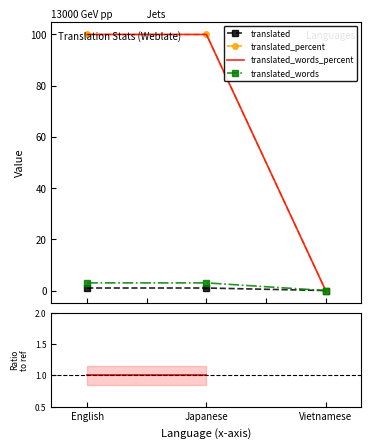

Is the value of translated at English greater than the value of translated_percent at Japanese?

No